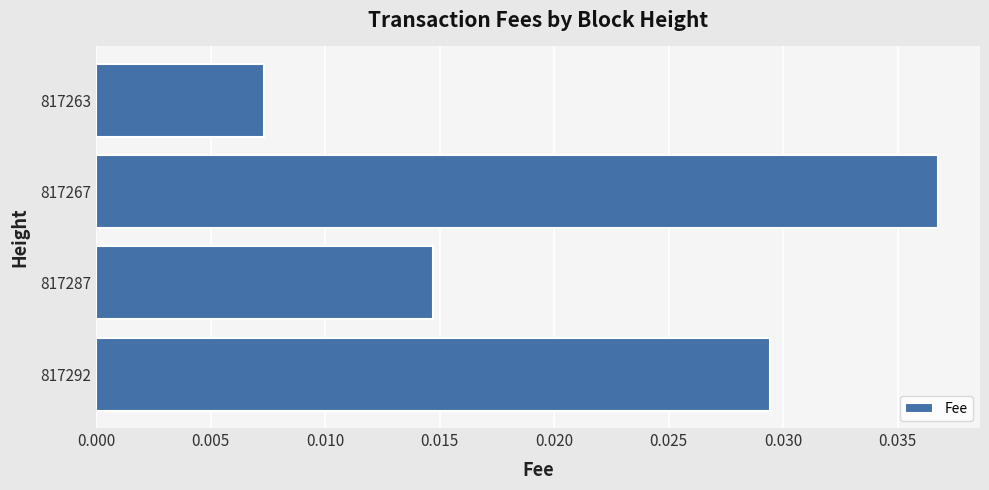

How many bars are there in total?

4